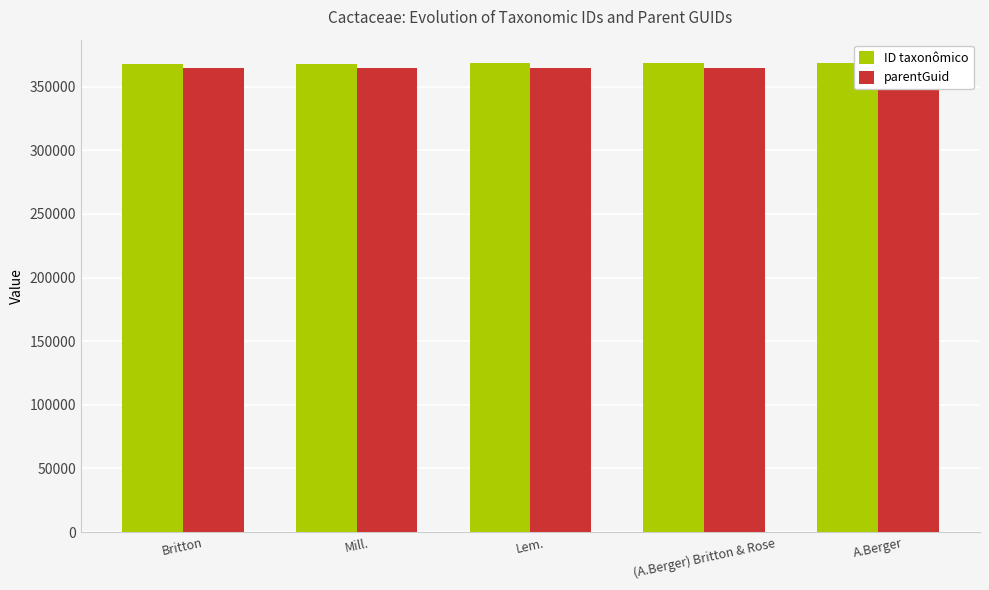

At how many categories does at least one series exceed 364447?

5